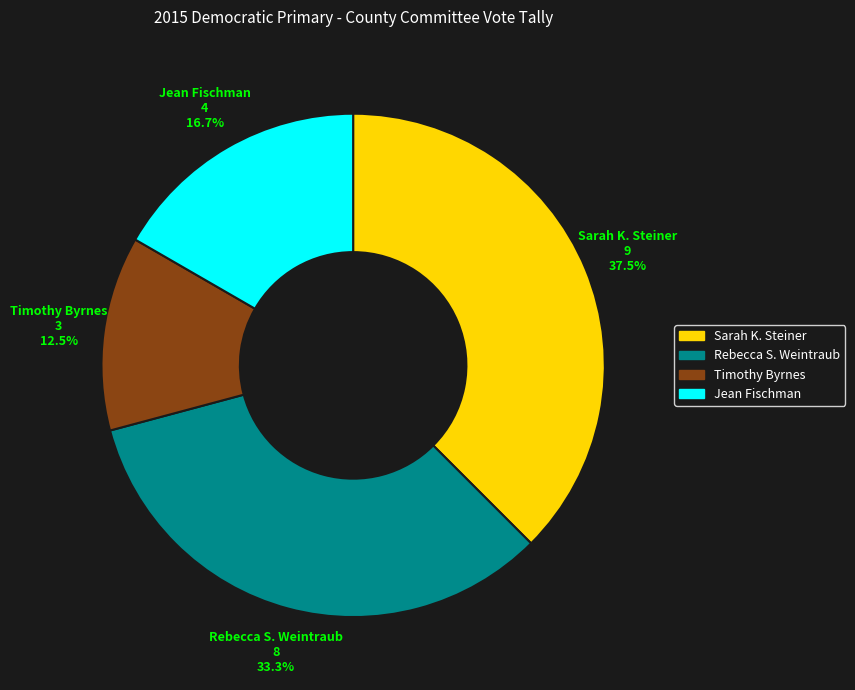

Is Timothy Byrnes the majority of the pie?

No